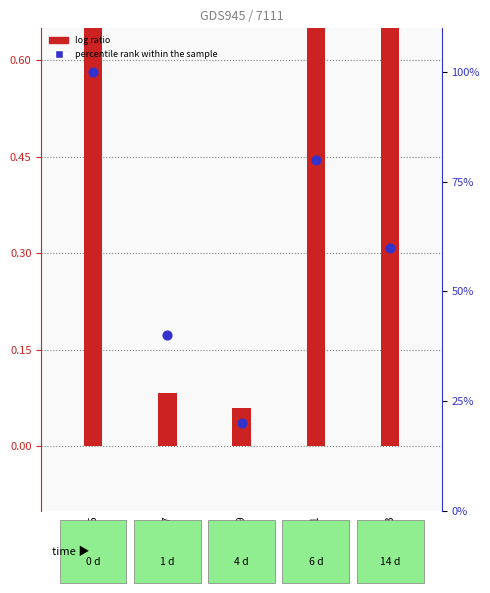

At how many categories does at least one series exceed 0?

5